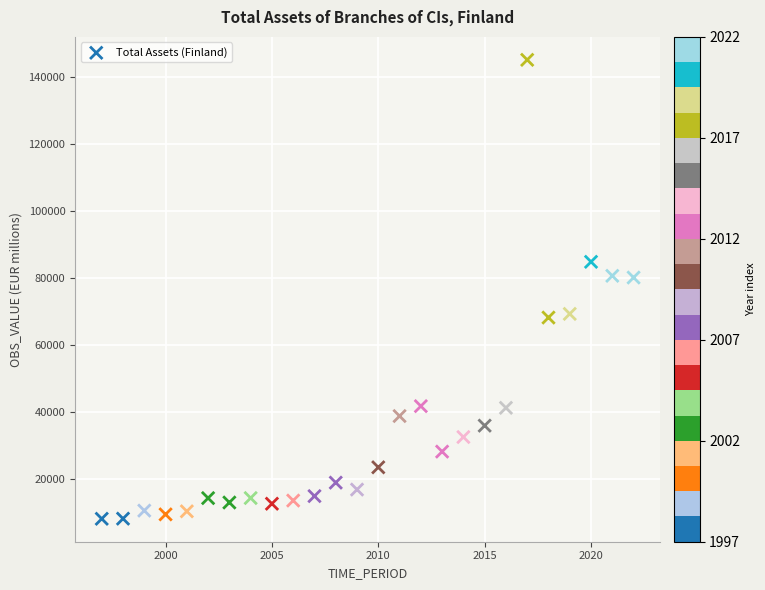

What is the range of Y values (max minus min)?

136907